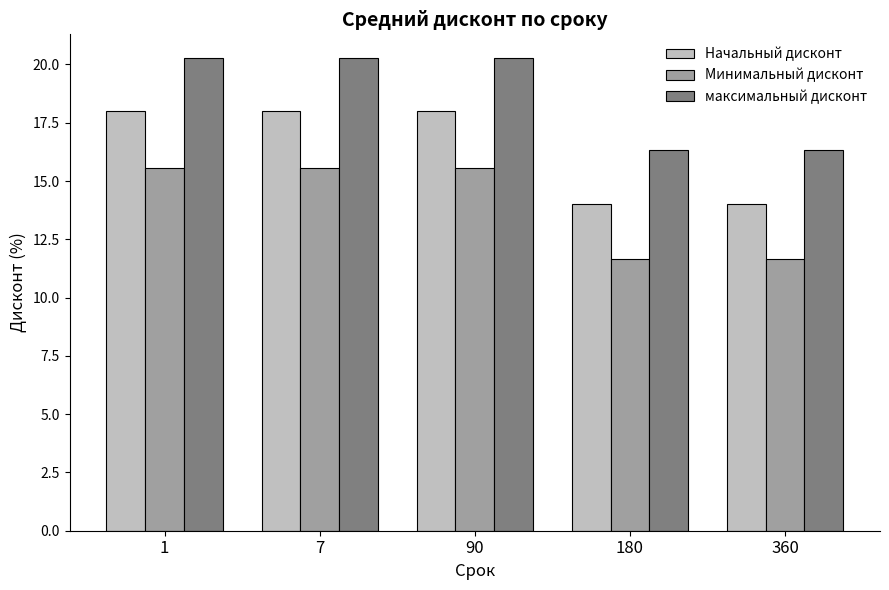

True or false: Начальный дисконт has a value of 18.7 at 360.

False